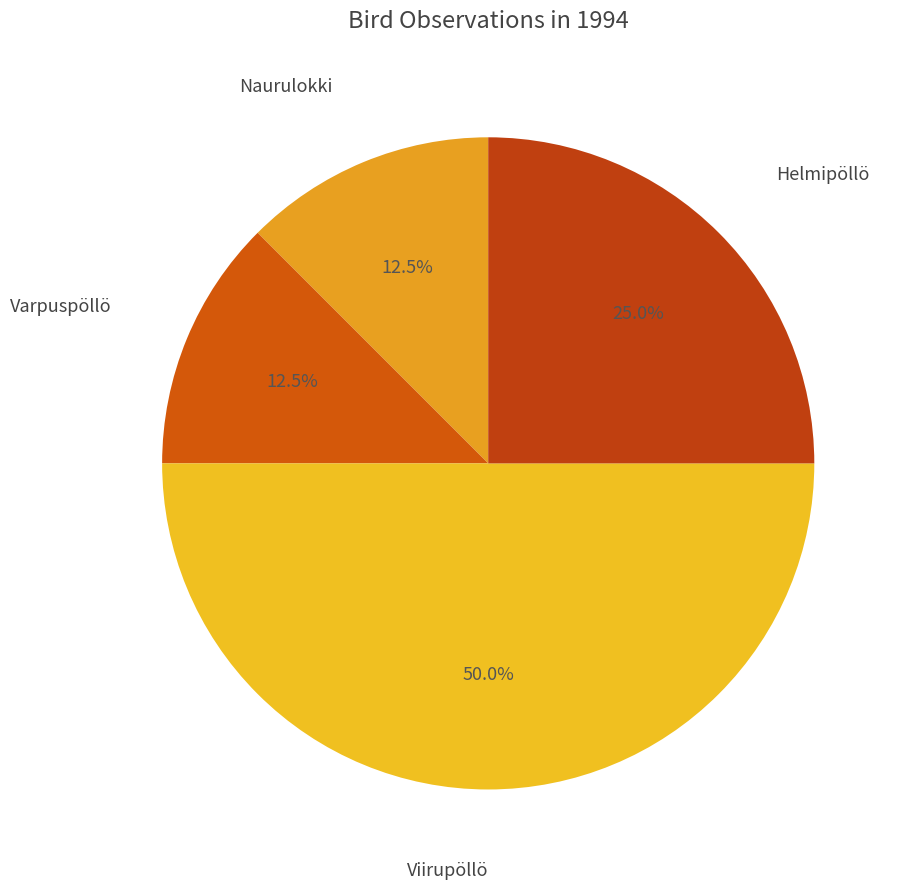

Which slice is the largest?

Viirupöllö